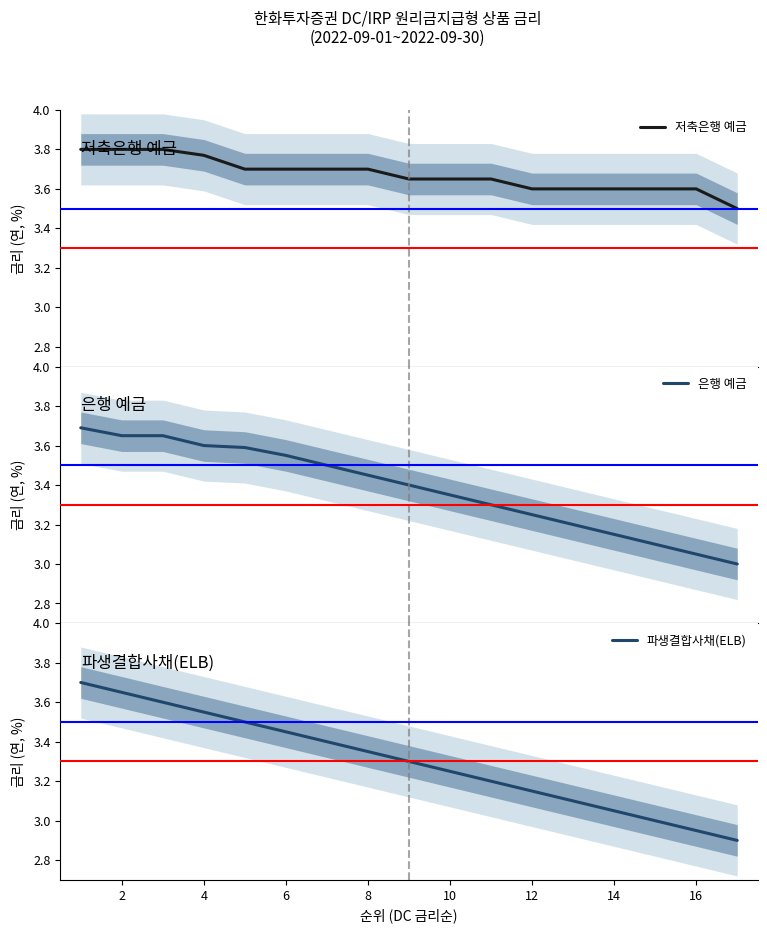

True or false: 은행 예금 has a value of 1.6 at 13.

False